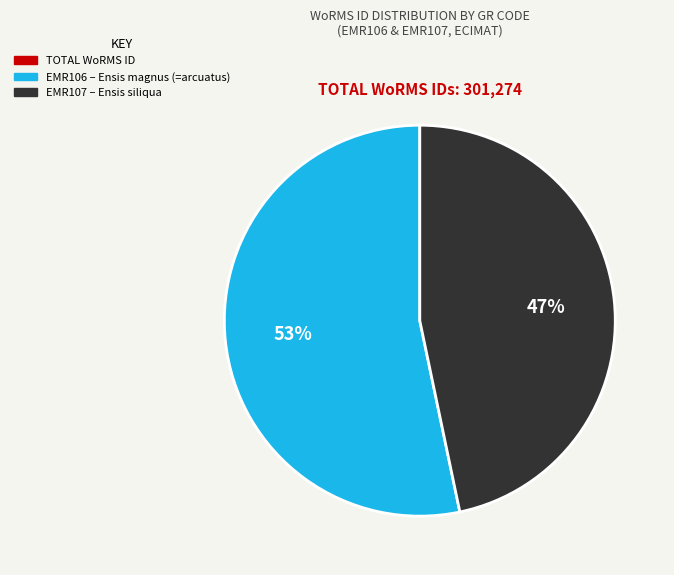

What percentage is the EMR107 slice, to the nearest percent?

47%